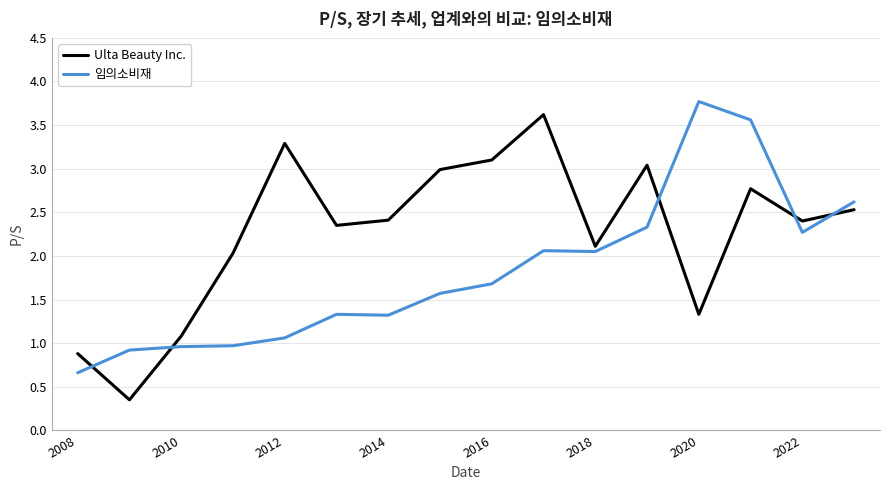

What are all the series names shown in the legend?

Ulta Beauty Inc., 임의소비재